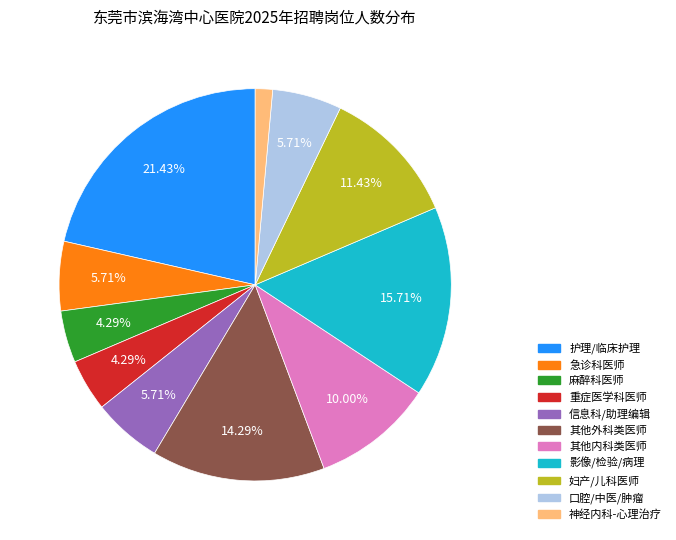

Is there any slice that represents more than half of the pie?

No